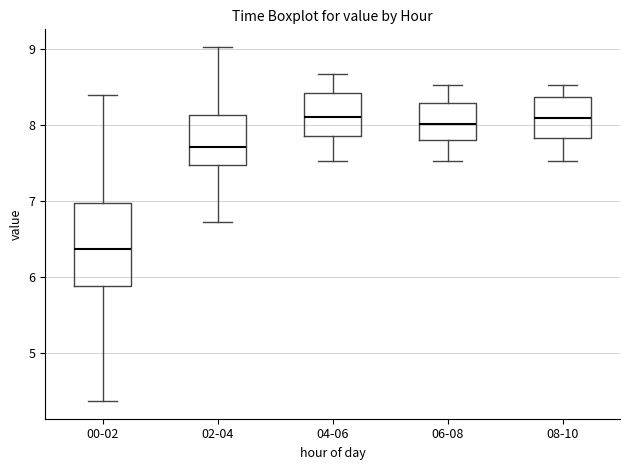

Reading left to right, transcribe this box plot: for each box, give where its median line is, the range the box spans, and where its two whiskers end, as read against the y-axis. The values are not printed on the chart, so give them approximately, as read against the axis.

00-02: median 6.4, box 5.9 to 7.0, whiskers 4.4 to 8.4
02-04: median 7.7, box 7.5 to 8.1, whiskers 6.7 to 9.0
04-06: median 8.1, box 7.9 to 8.4, whiskers 7.5 to 8.7
06-08: median 8.0, box 7.8 to 8.3, whiskers 7.5 to 8.5
08-10: median 8.1, box 7.8 to 8.4, whiskers 7.5 to 8.5